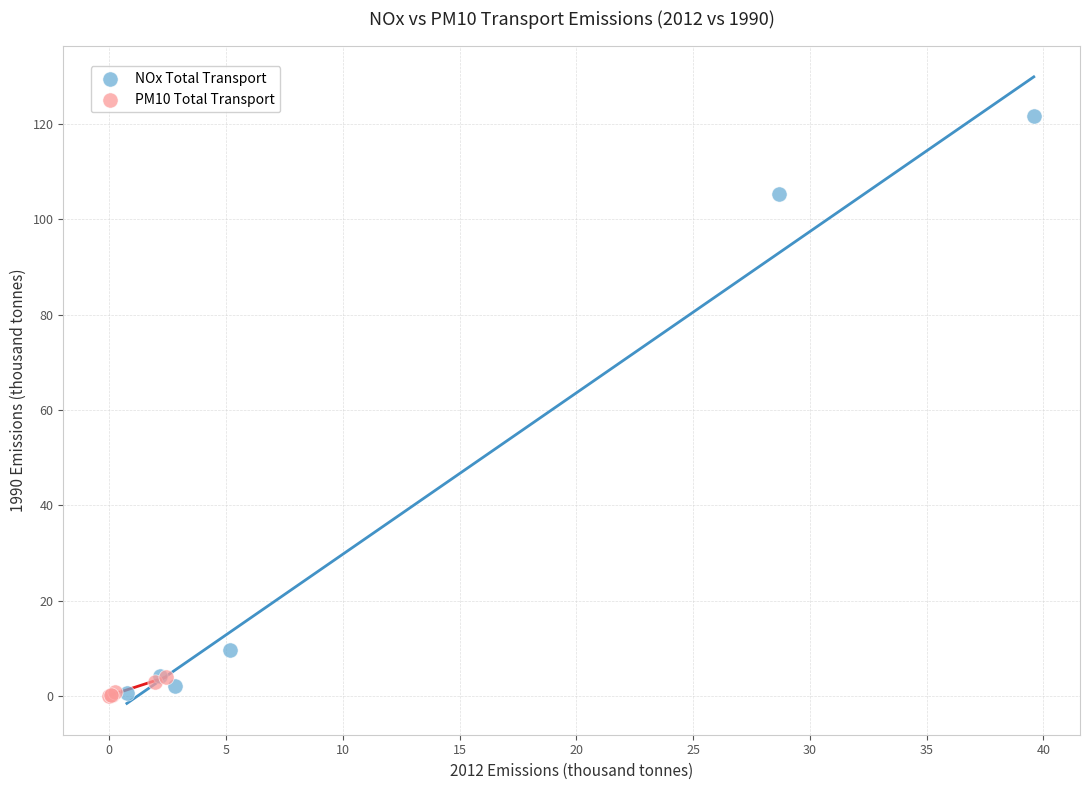

Which series reaches the maximum Y coordinate?

NOx Total Transport